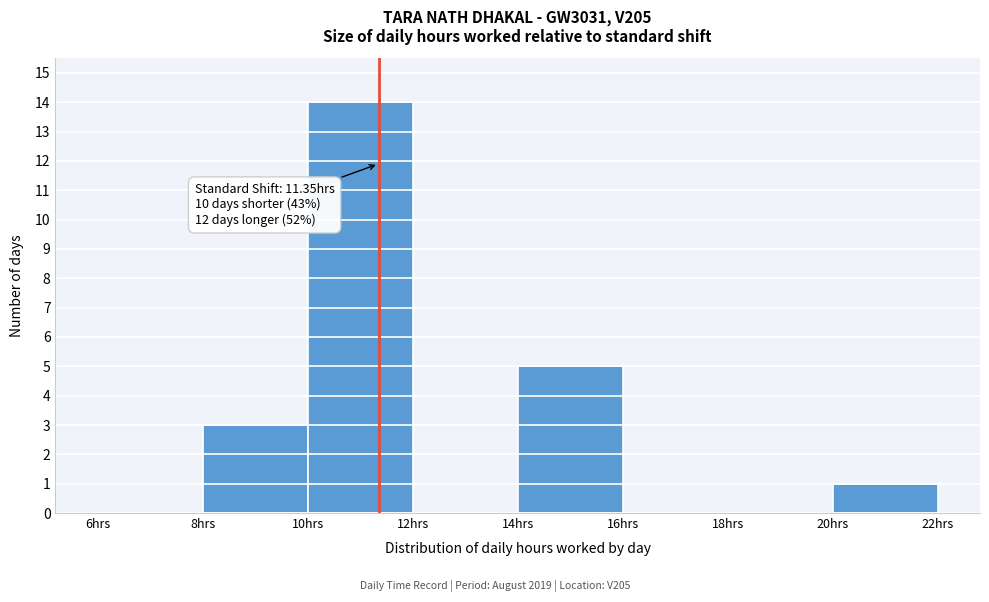

Which range on the x-axis has the tallest bar?

10 to 12